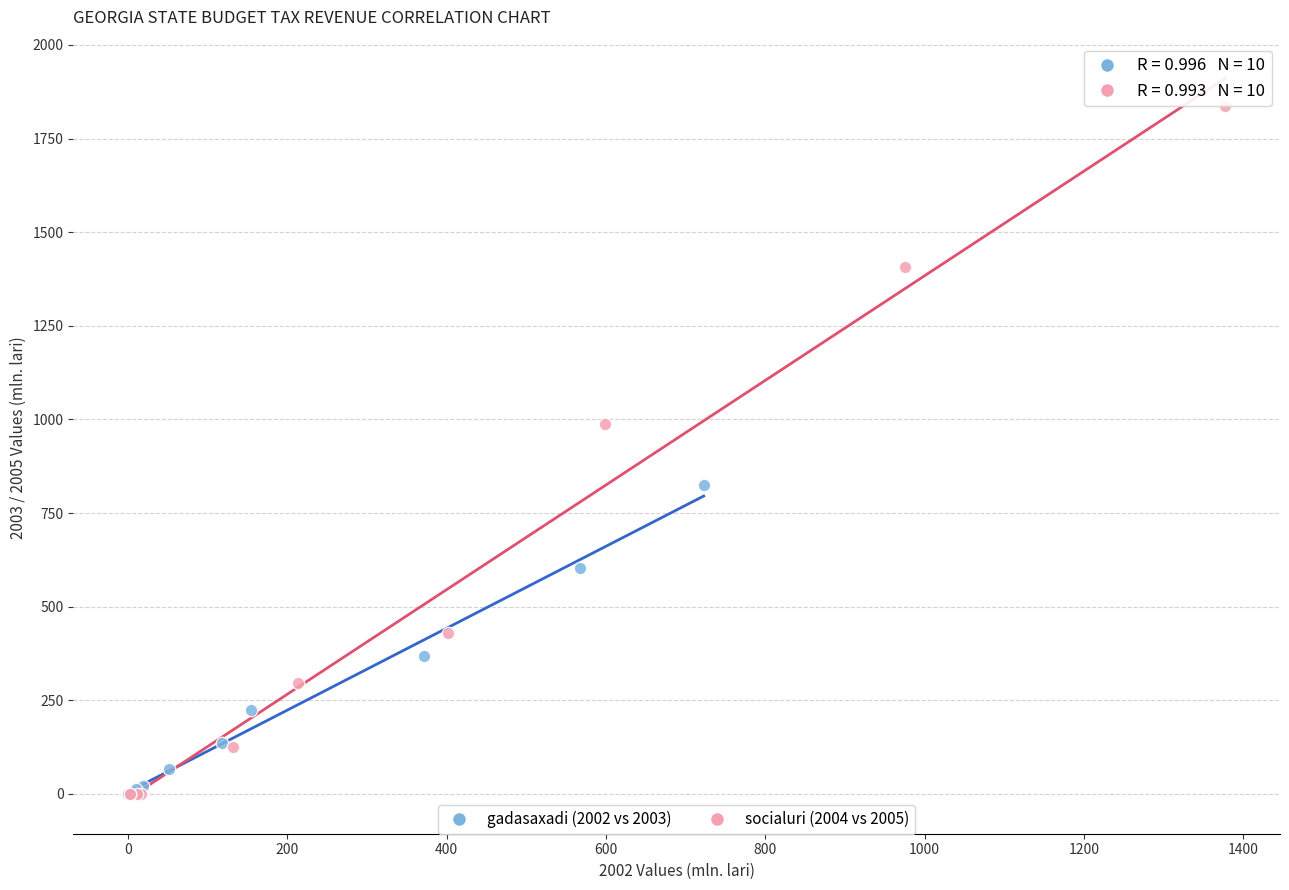

Which series has the widest spread of Y values?

socialuri (2004 vs 2005)